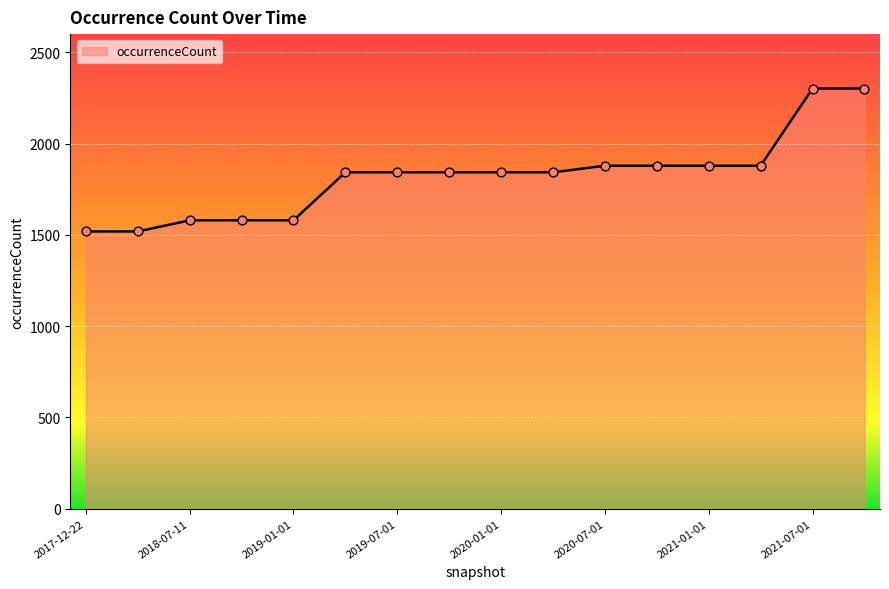

What is the difference between the maximum and minimum values?

783